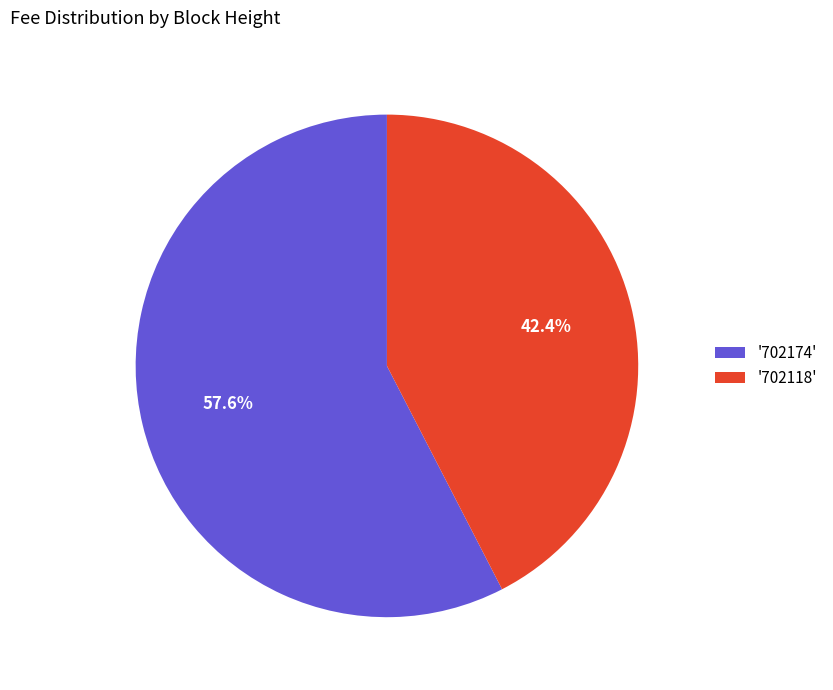

Do '702174' and '702118' together represent more than half of the pie?

Yes